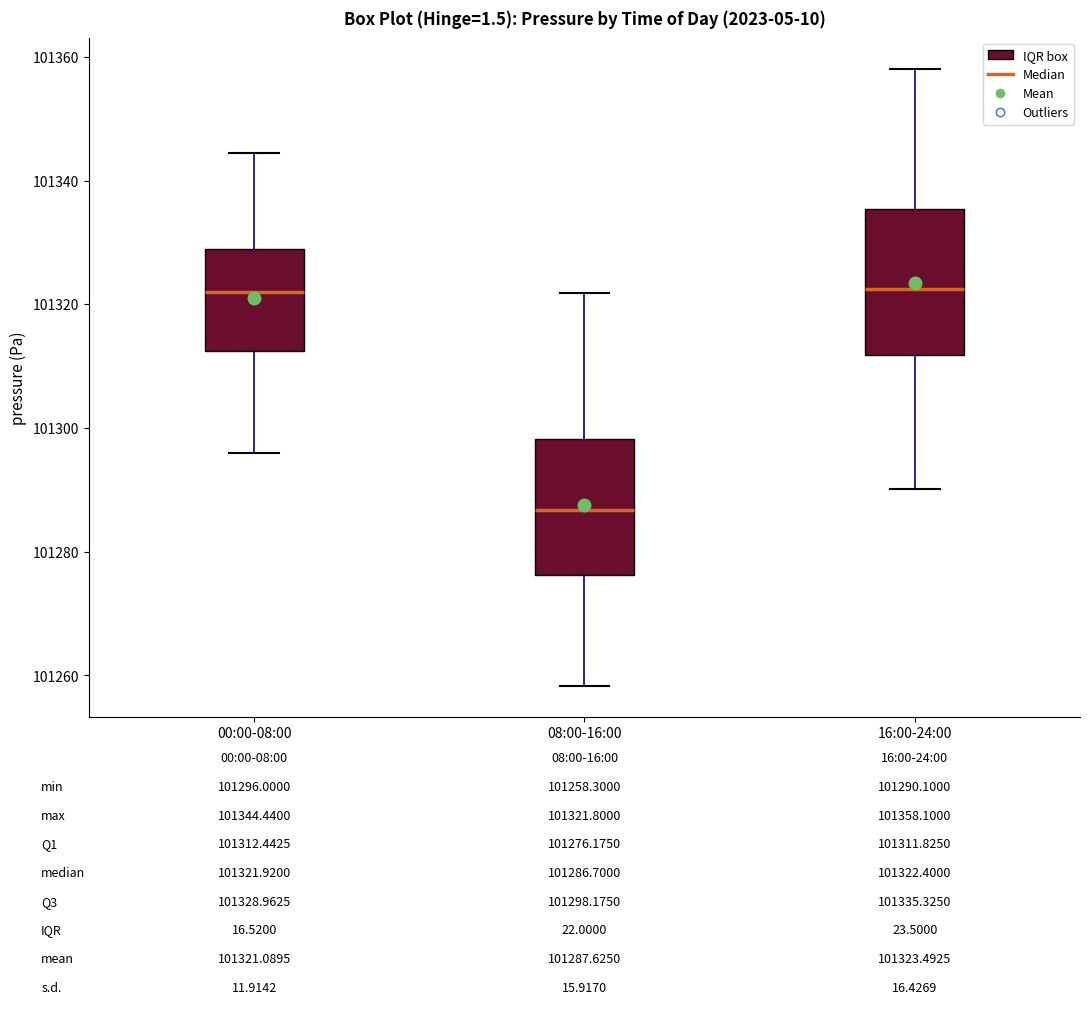

Which box's median line is the lowest?

08:00-16:00